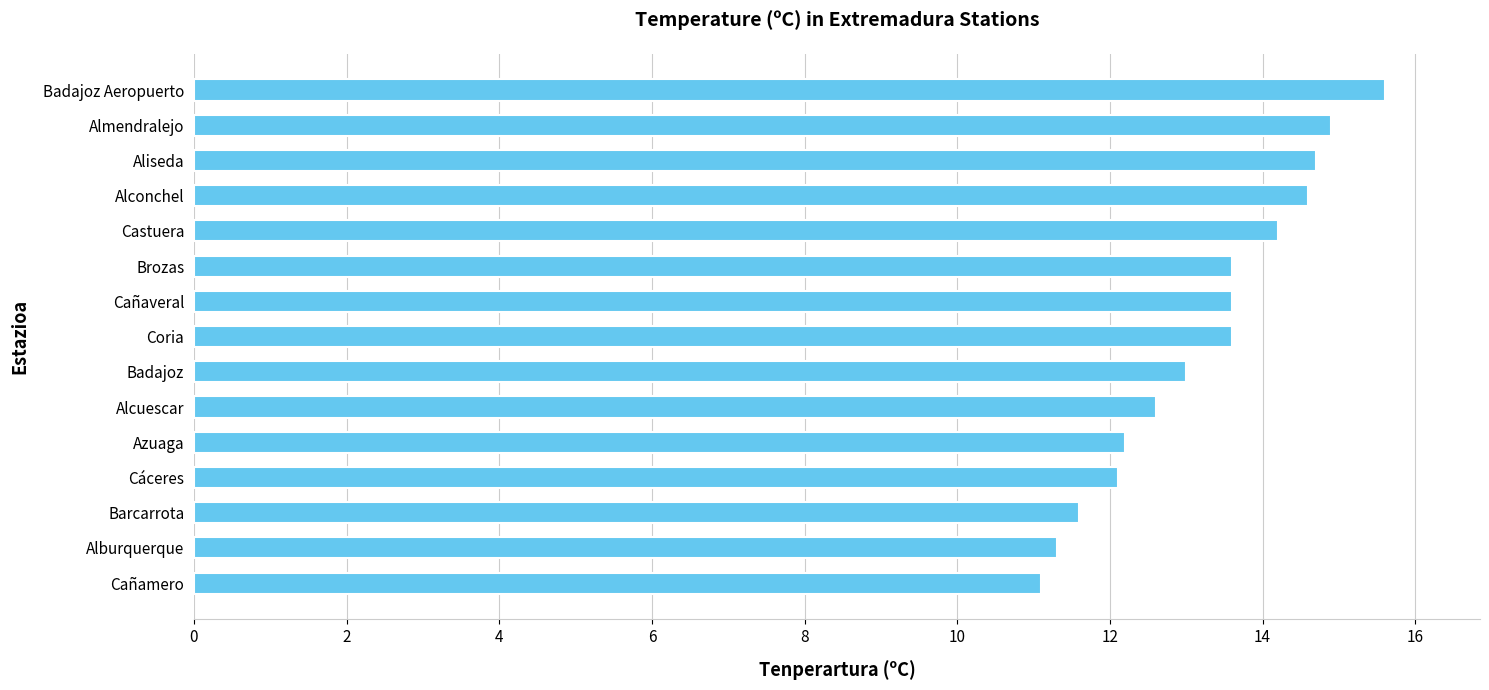

What is the difference between the maximum and minimum values?

4.5